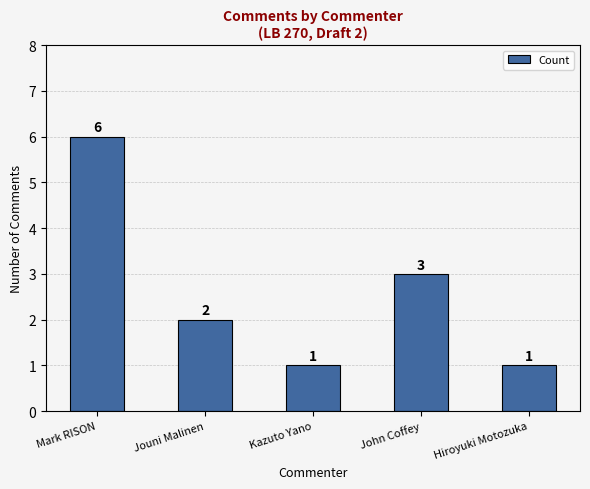

Where does the data first go above 2?

Mark RISON